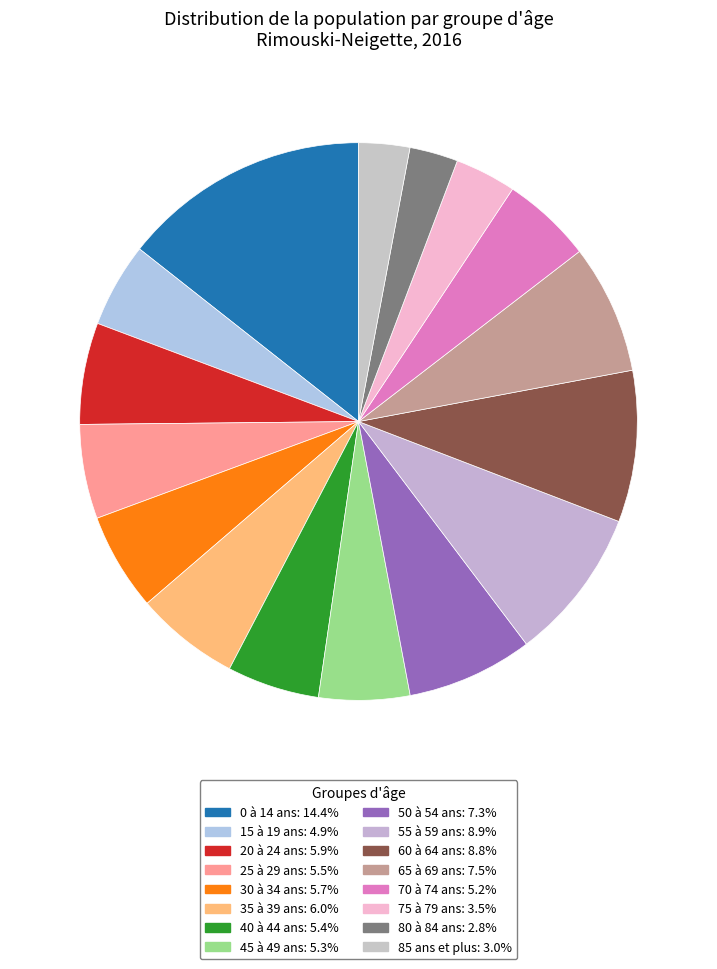

Which category has the smallest portion of the pie?

80 à 84 ans